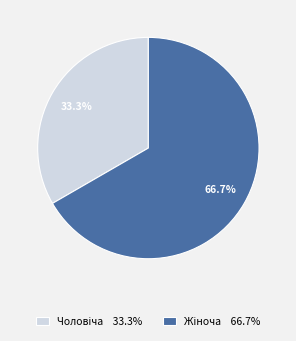

Is there a majority slice in this chart?

Yes